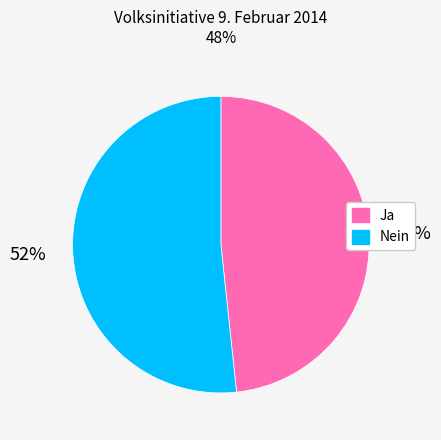

Which has a higher value, Nein or Ja?

Nein